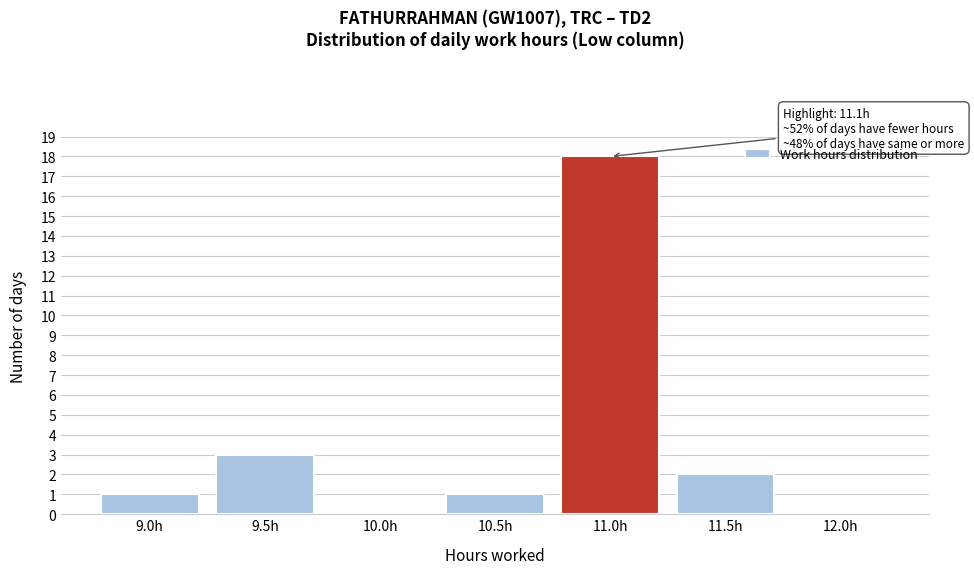

Reading right to left, extract all data points from this chart.

12.0h=0	11.5h=2	11.0h=18	10.5h=1	10.0h=0	9.5h=3	9.0h=1